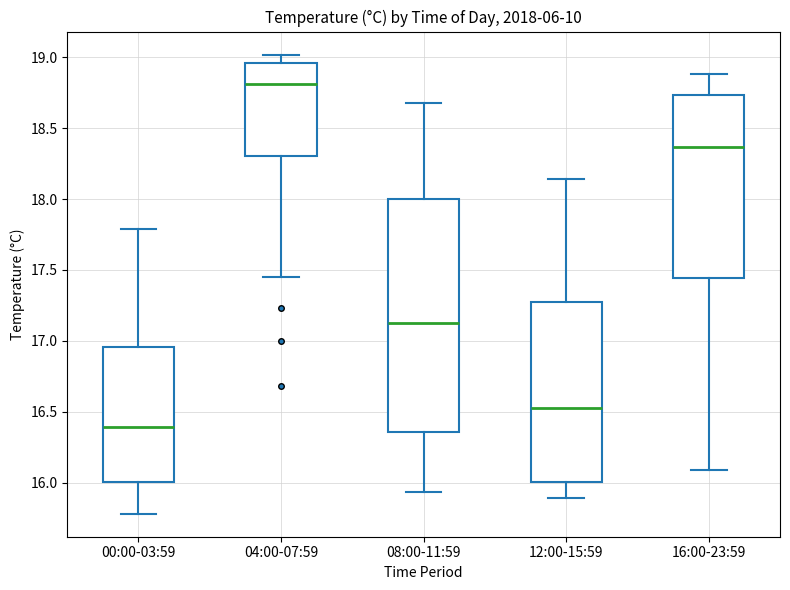

Reading left to right, transcribe this box plot: for each box, give where its median line is, the range the box spans, and where its two whiskers end, as read against the y-axis. The values are not printed on the chart, so give them approximately, as read against the axis.

00:00-03:59: median 16.40, box 16.00 to 16.95, whiskers 15.80 to 17.80
04:00-07:59: median 18.80, box 18.30 to 18.95, whiskers 17.45 to 19.00
08:00-11:59: median 17.15, box 16.35 to 18.00, whiskers 15.95 to 18.70
12:00-15:59: median 16.55, box 16.00 to 17.25, whiskers 15.90 to 18.15
16:00-23:59: median 18.35, box 17.45 to 18.75, whiskers 16.10 to 18.90